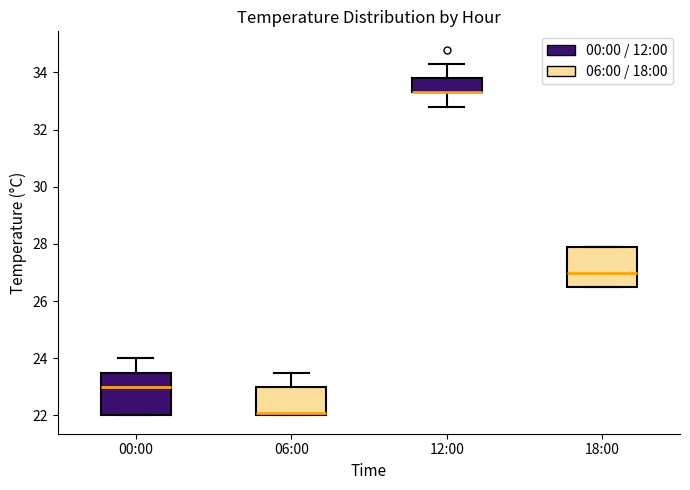

Where is the upper edge of the box for 06:00 on the y-axis? The values are not printed on the chart, so give them approximately, as read against the axis.

23.0